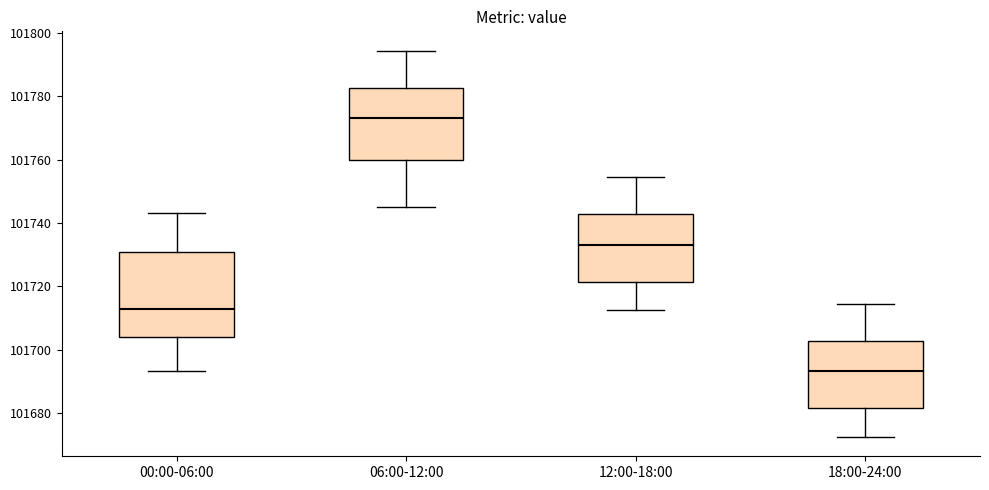

Reading left to right, read every box against the y-axis: the position of its median line, the range the box covers, and the ends of its whiskers. The values are not printed on the chart, so give them approximately, as read against the axis.

00:00-06:00: median 101712, box 101704 to 101730, whiskers 101694 to 101744
06:00-12:00: median 101774, box 101760 to 101782, whiskers 101746 to 101794
12:00-18:00: median 101734, box 101722 to 101742, whiskers 101712 to 101754
18:00-24:00: median 101694, box 101682 to 101702, whiskers 101672 to 101714